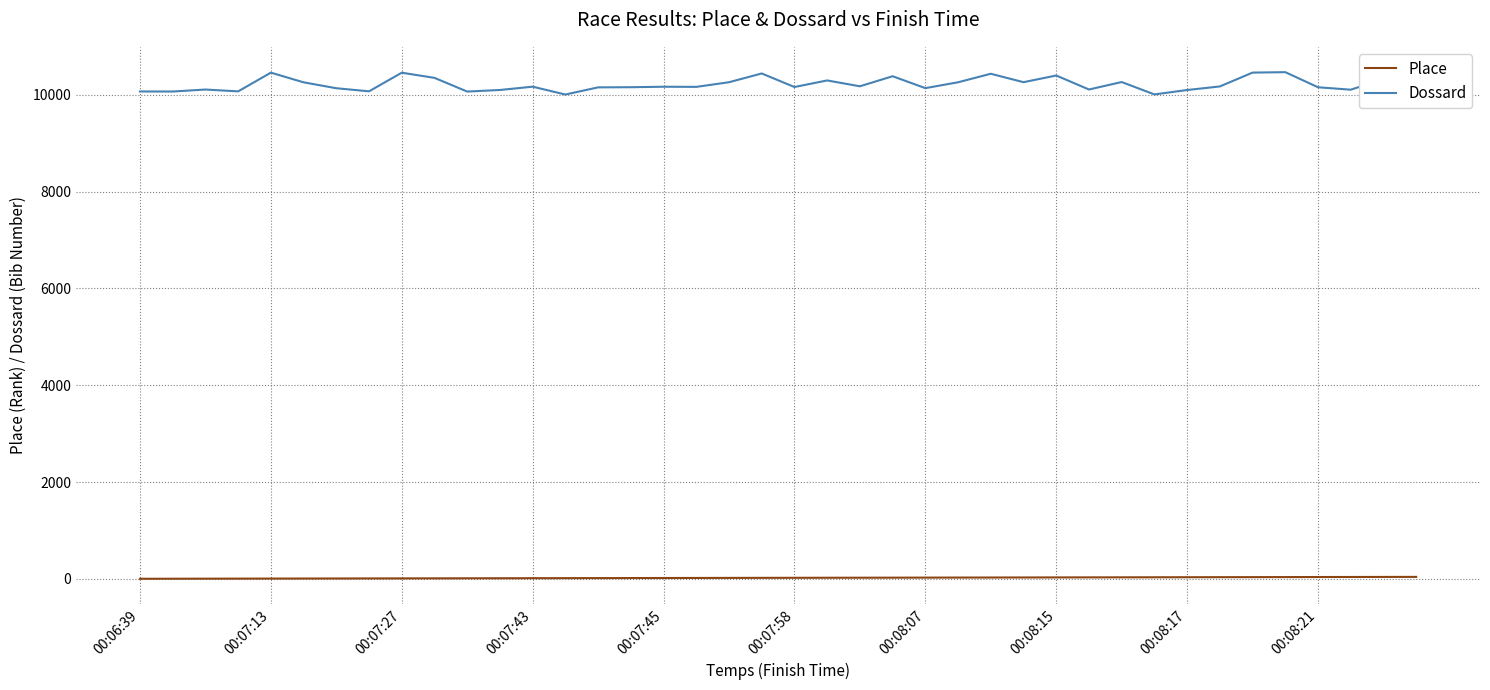

How many categories are shown in the chart?

40